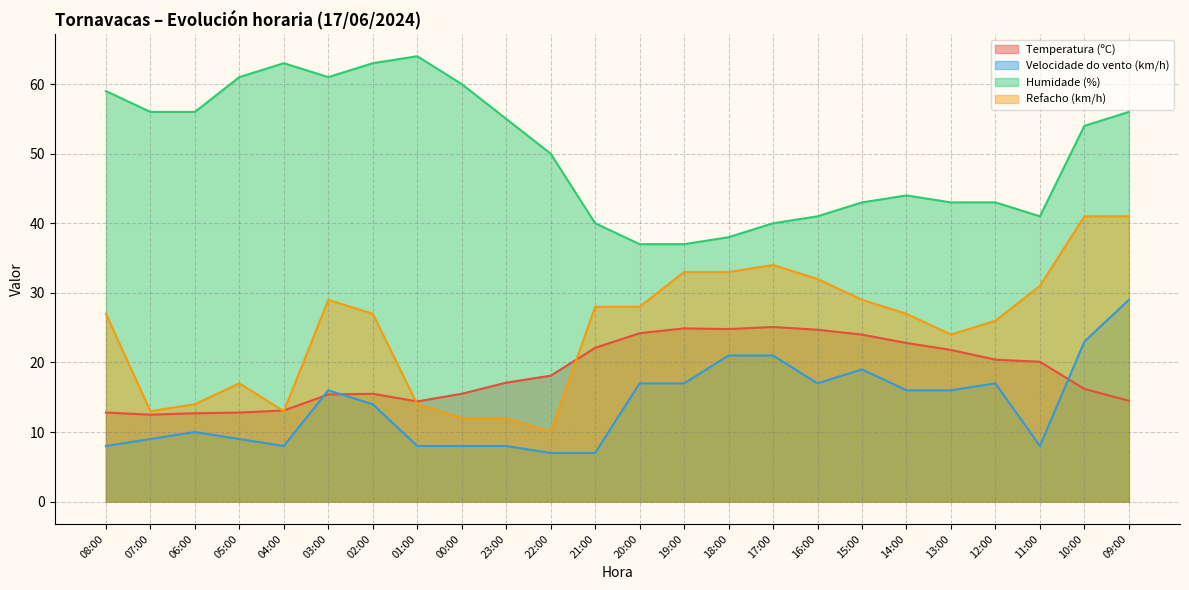

Reading left to right, list all the values displayed in this chart.

Temperatura (ºC): 12.8	12.5	12.7	12.8	13.1	15.4	15.5	14.4	15.5	17.1	18.1	22.1	24.2	24.9	24.8	25.1	24.7	24.0	22.8	21.8	20.4	20.1	16.2	14.5
Velocidade do vento (km/h): 8.0	9.0	10.0	9.0	8.0	16.0	14.0	8.0	8.0	8.0	7.0	7.0	17.0	17.0	21.0	21.0	17.0	19.0	16.0	16.0	17.0	8.0	23.0	29.0
Humidade (%): 59.0	56.0	56.0	61.0	63.0	61.0	63.0	64.0	60.0	55.0	50.0	40.0	37.0	37.0	38.0	40.0	41.0	43.0	44.0	43.0	43.0	41.0	54.0	56.0
Refacho (km/h): 27.0	13.0	14.0	17.0	13.0	29.0	27.0	14.0	12.0	12.0	10.0	28.0	28.0	33.0	33.0	34.0	32.0	29.0	27.0	24.0	26.0	31.0	41.0	41.0